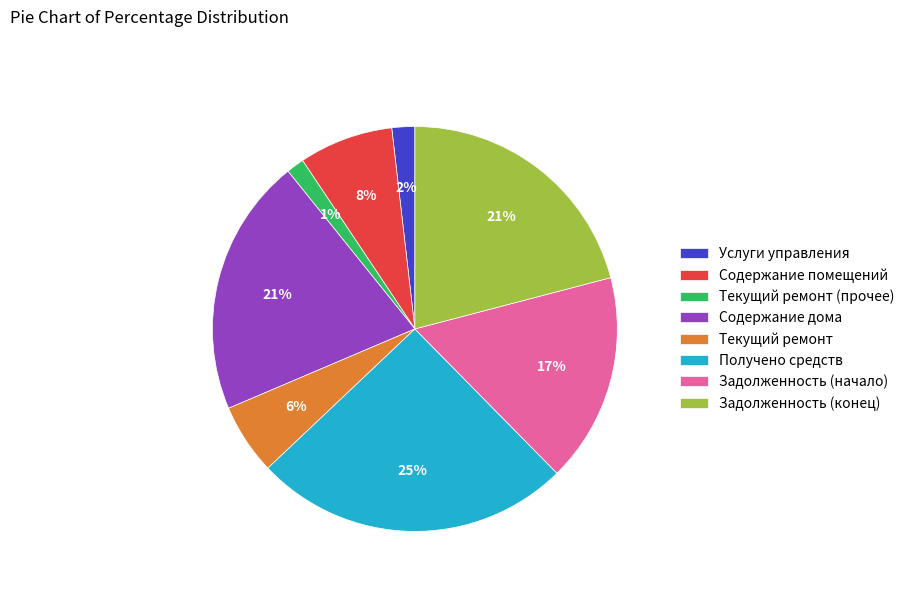

To the nearest percent, what percentage of the pie is Услуги управления?

2%